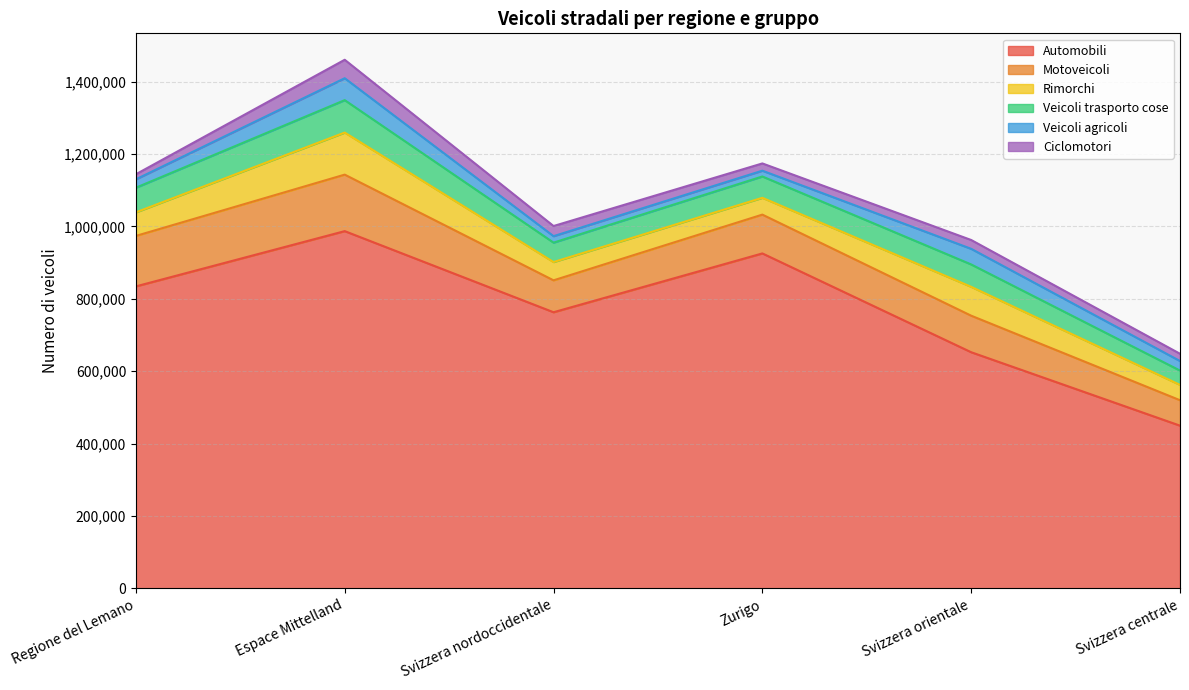

At which category is the sum across all series the highest?

Espace Mittelland